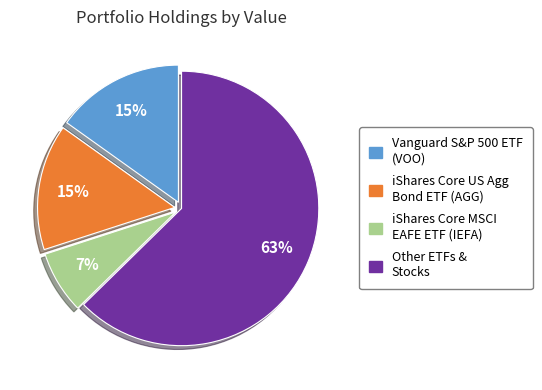

Is there any slice that represents more than half of the pie?

Yes